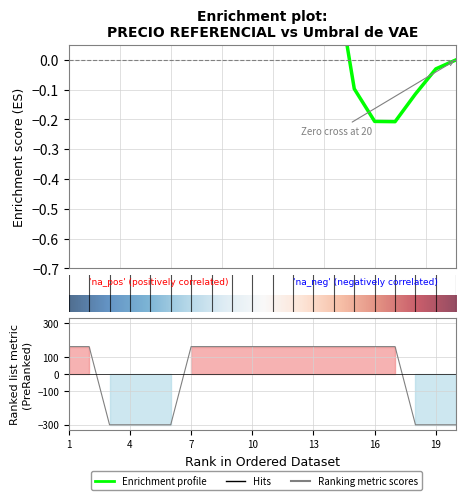

How many positive values are there?

13